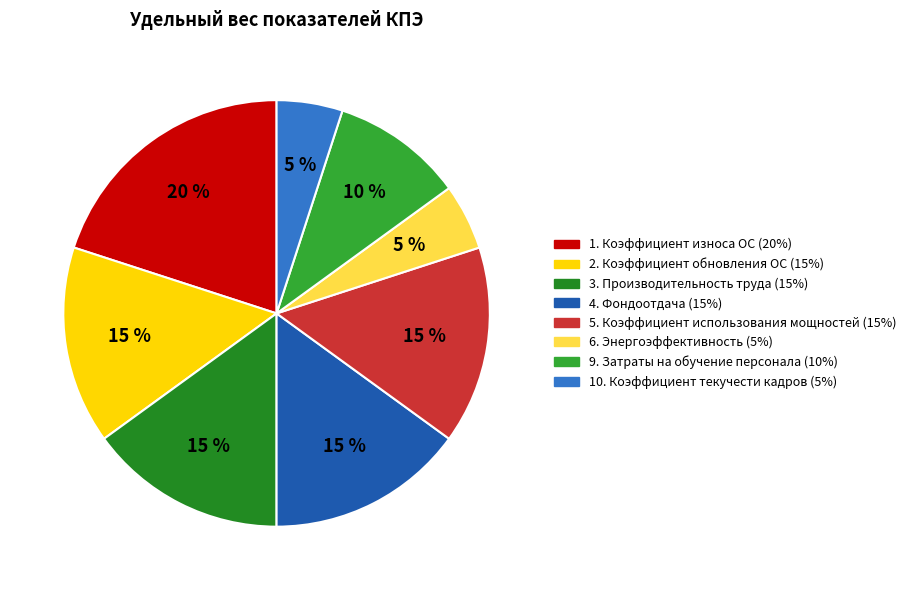

To the nearest percent, what is the average slice percentage?

12%